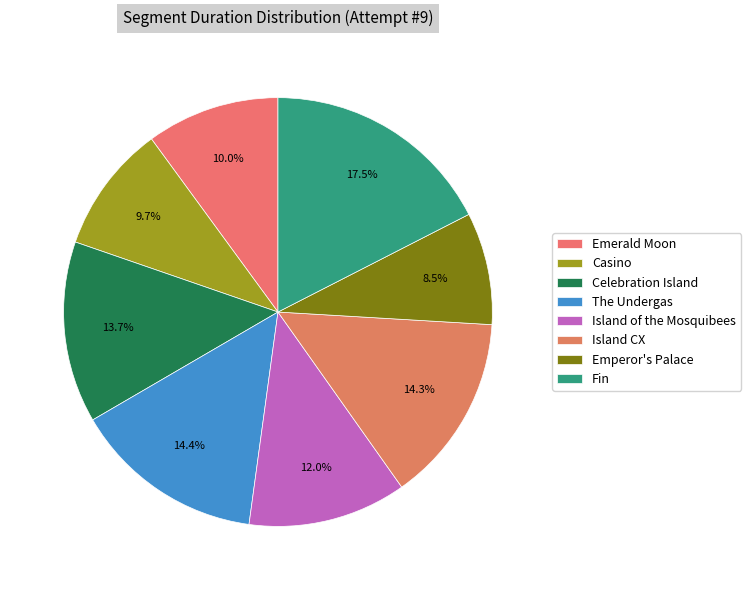

Approximately how many times larger is the value at Casino compared to Fin?

0.6